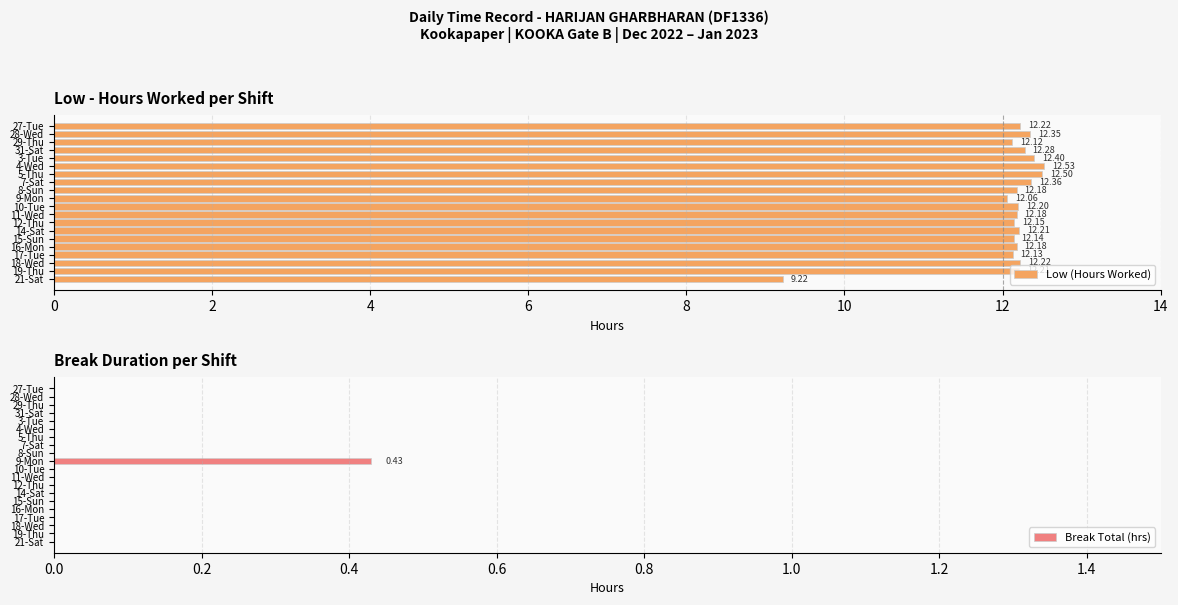

Which series has the widest spread of values?

Low (Hours Worked)